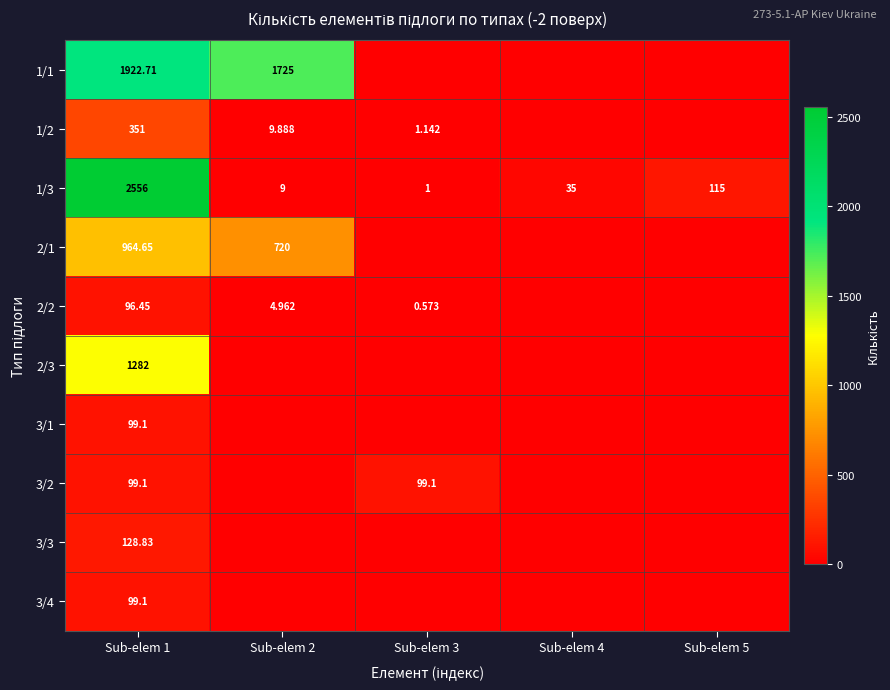

What is the sum of the 2/1 values at Sub-elem 5 and Sub-elem 1?

964.6